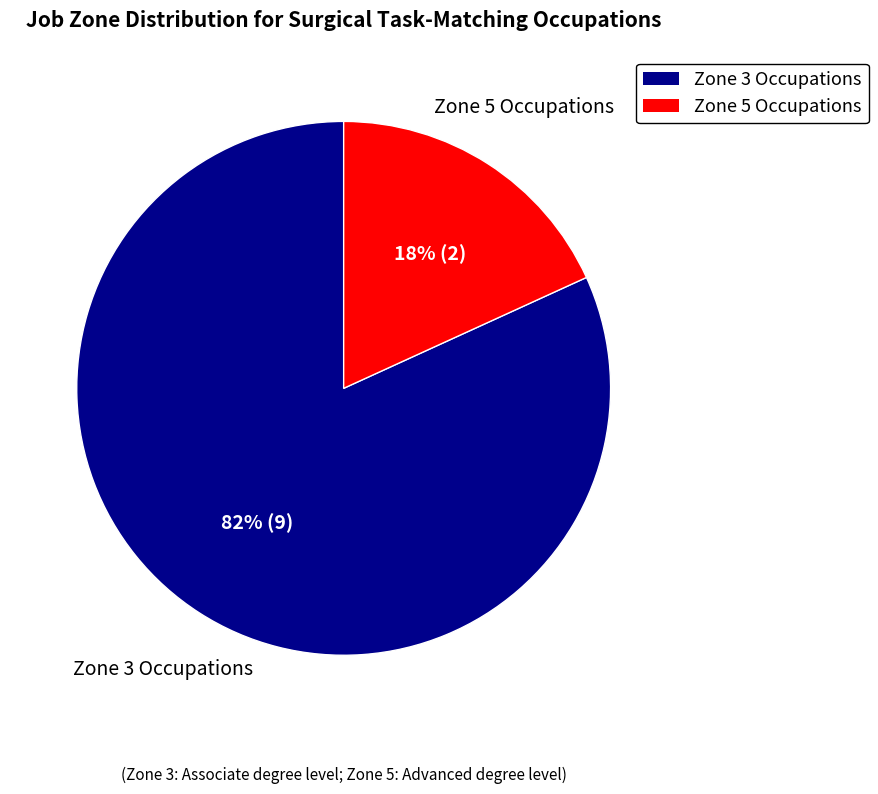

To the nearest percent, what is the difference between the largest and smallest slice percentages?

64%